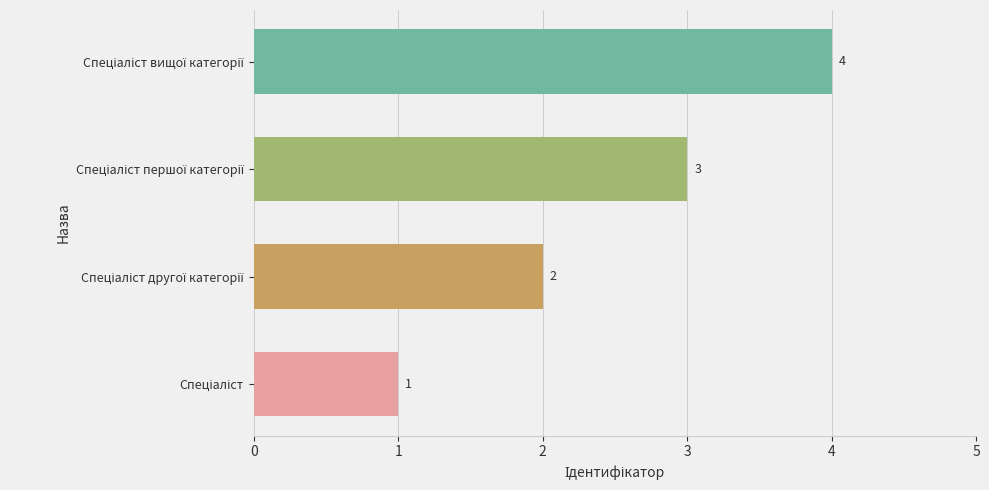

What is the maximum value shown in the chart?

4